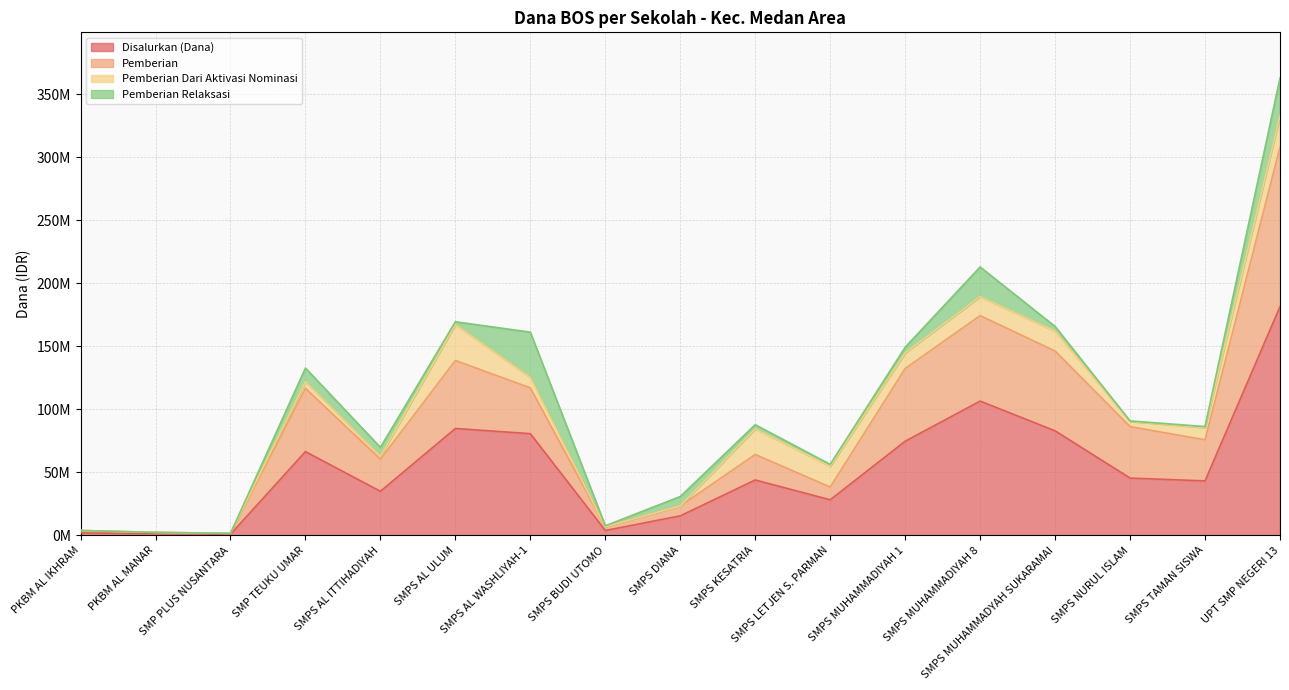

What are all the series names shown in the legend?

Disalurkan (Dana), Pemberian, Pemberian Dari Aktivasi Nominasi, Pemberian Relaksasi